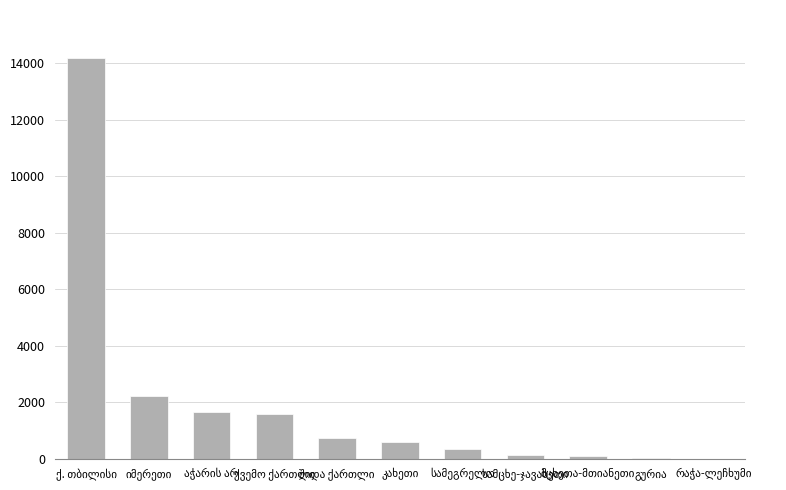

What is the average value?

1960